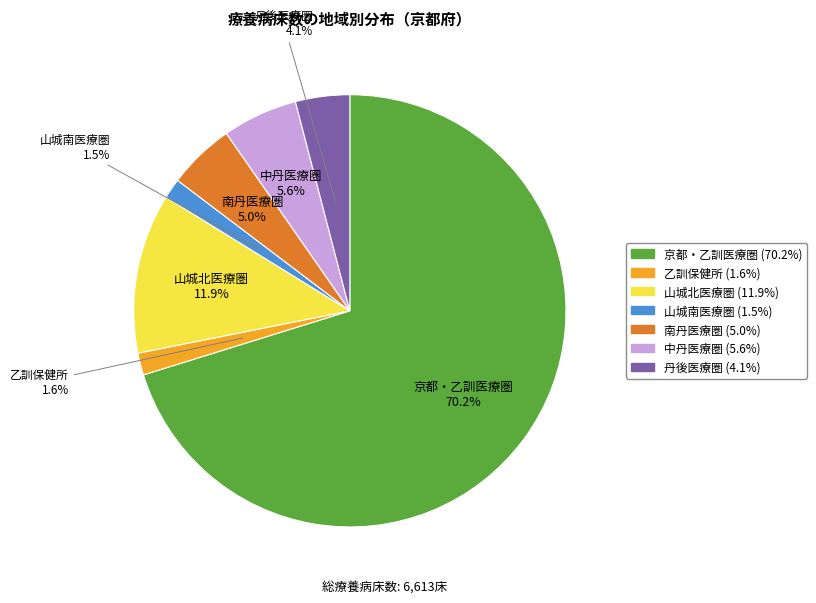

To the nearest percent, what is the difference between the largest and smallest slice percentages?

69%